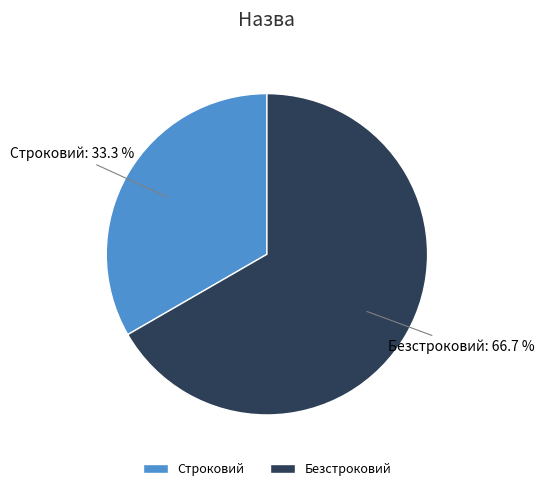

To the nearest percent, what is the difference between the largest and smallest slice percentages?

33%